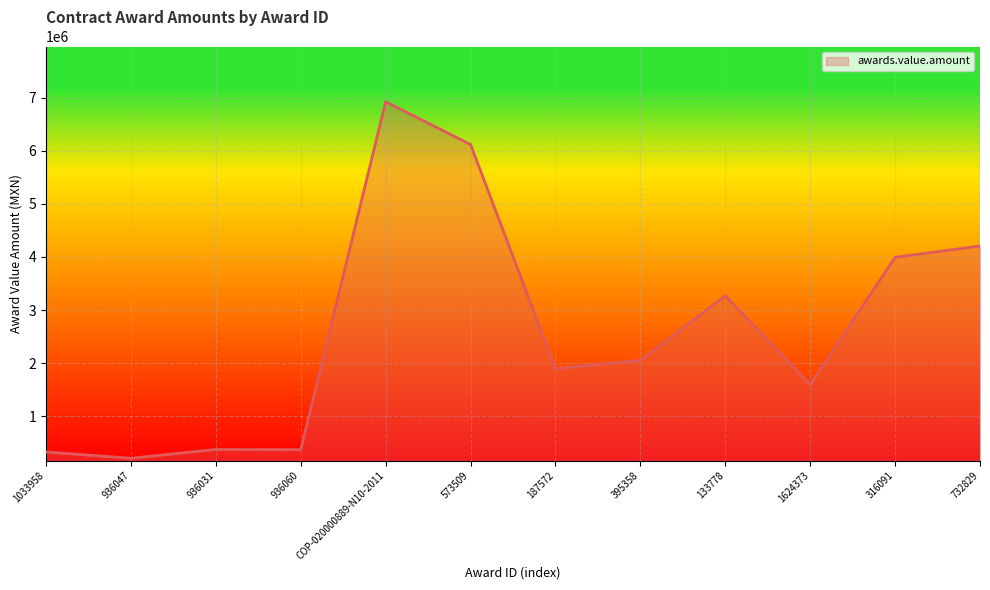

Approximately how many times larger is the value at 936031 compared to 1624373?

0.2